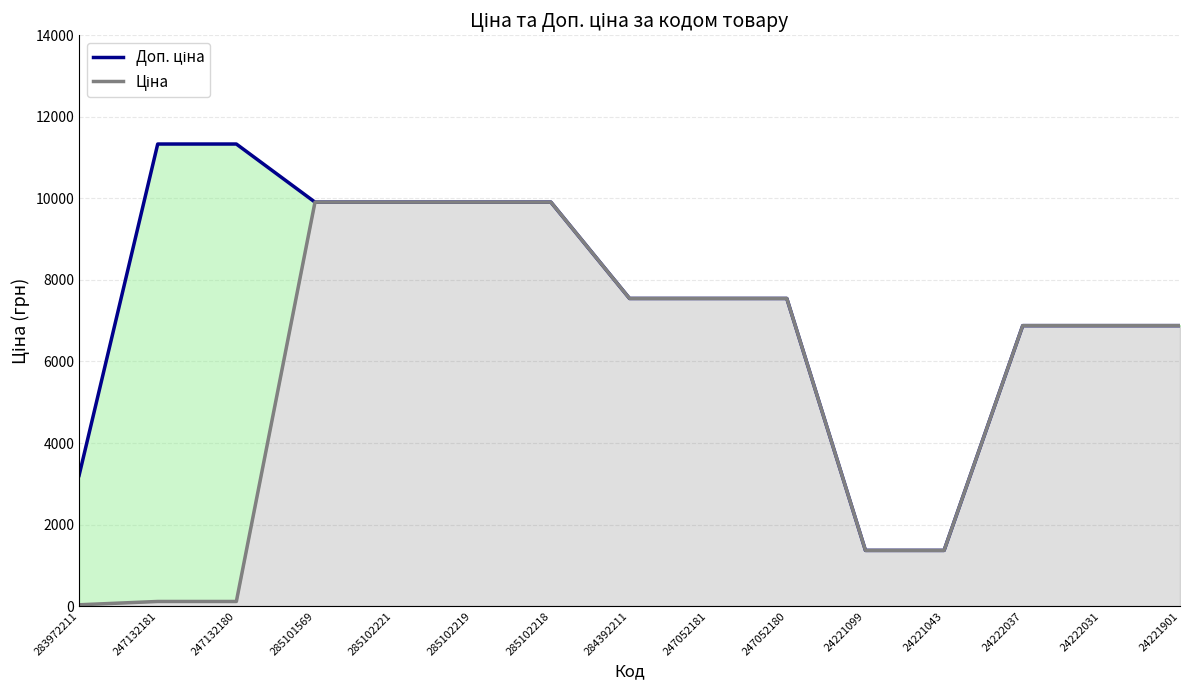

True or false: Доп. ціна and Ціна cross at least once.

False